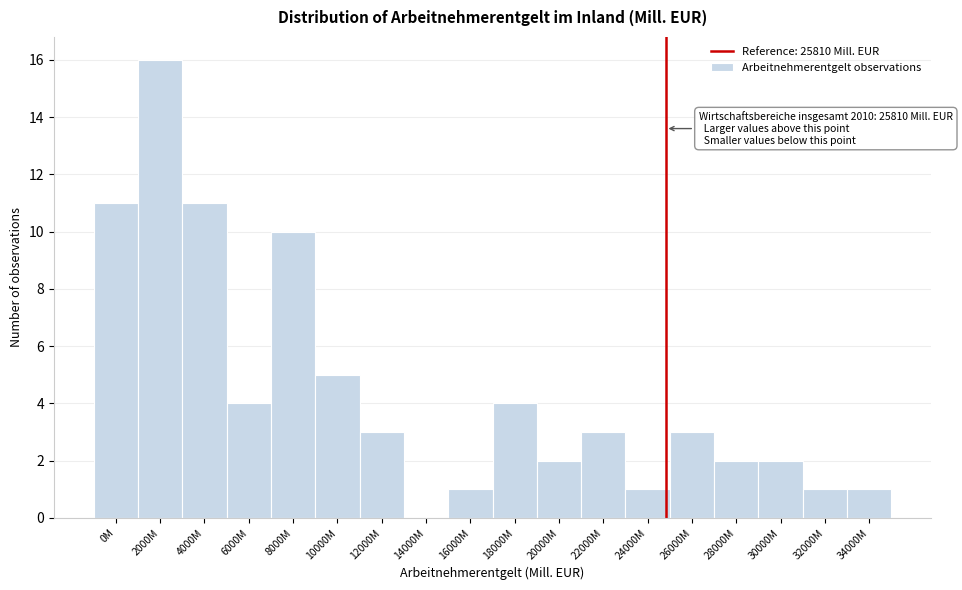

Reading left to right, transcribe all the data shown in this chart.

0M=11	2000M=16	4000M=11	6000M=4	8000M=10	10000M=5	12000M=3	14000M=0	16000M=1	18000M=4	20000M=2	22000M=3	24000M=1	26000M=3	28000M=2	30000M=2	32000M=1	34000M=1